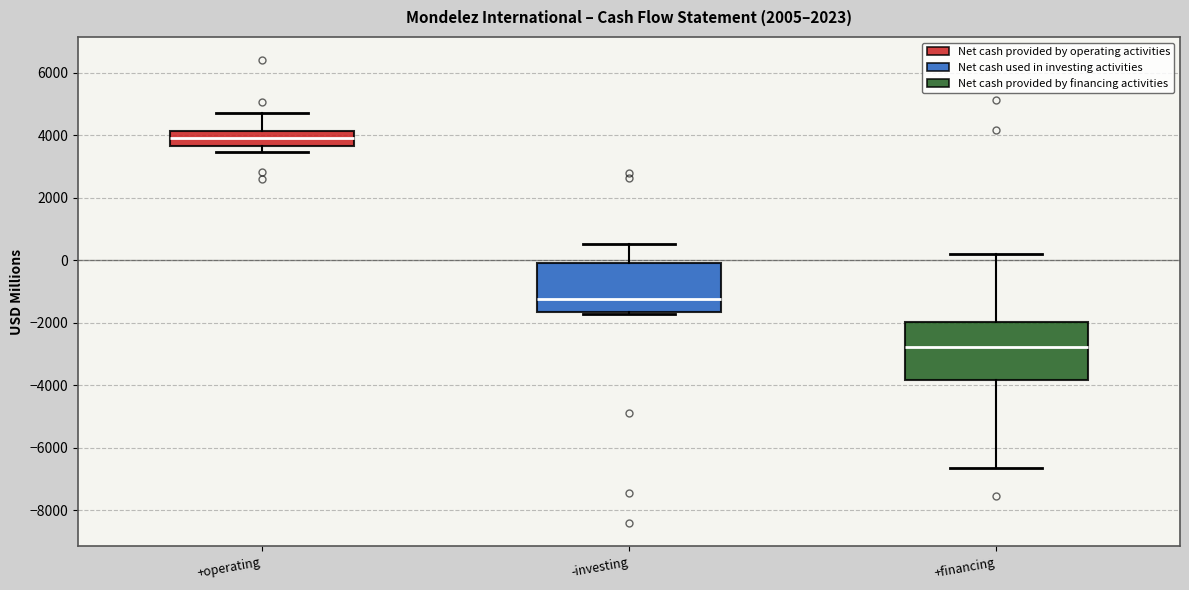

Which box's median line is the highest?

+operating